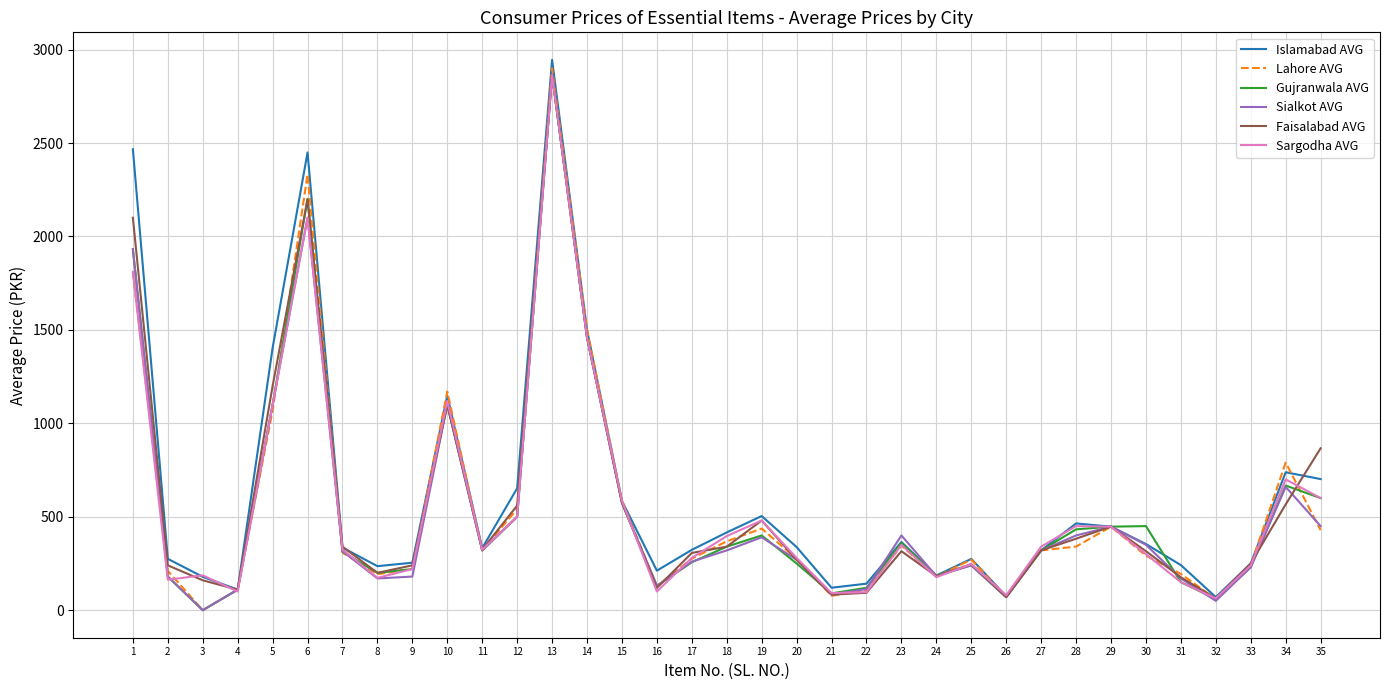

What is the average value of the Sialkot AVG series?

527.0